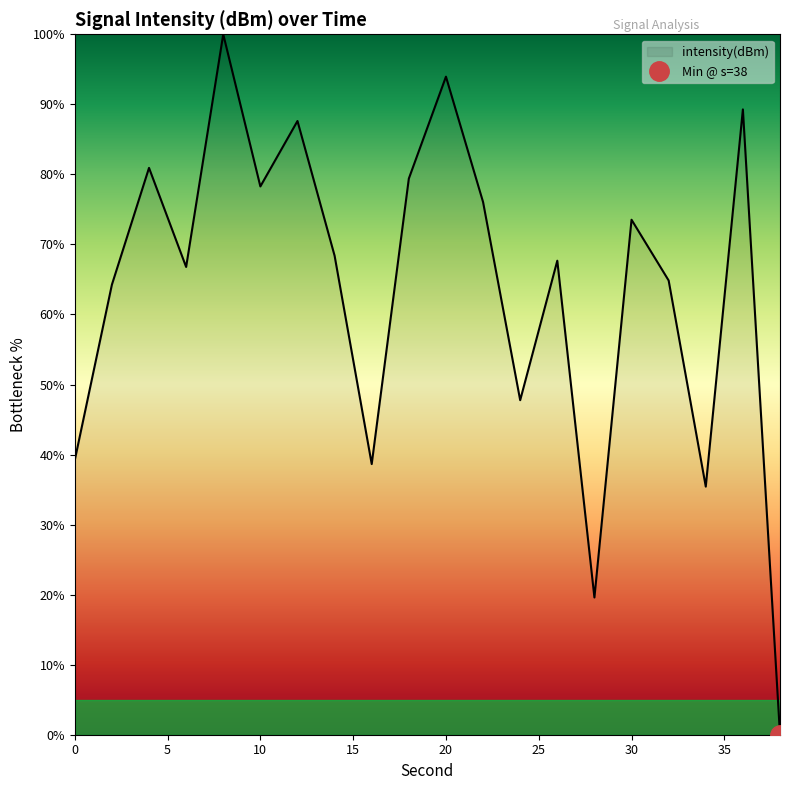

How many points are lower than both their immediate neighbors (excluding endpoints)?

6